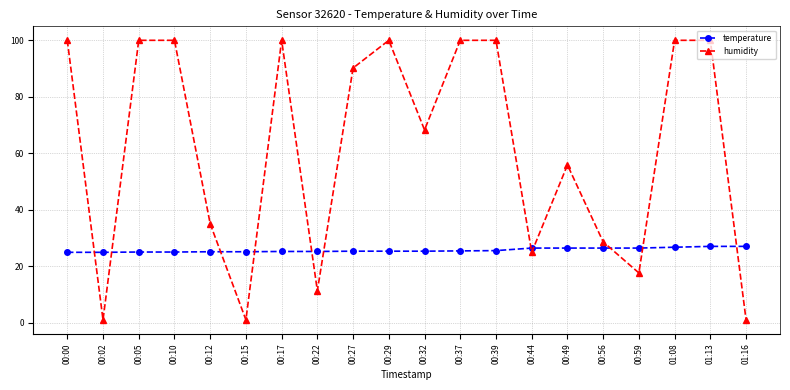

True or false: humidity has a value of 99.9 at 00:39.

True